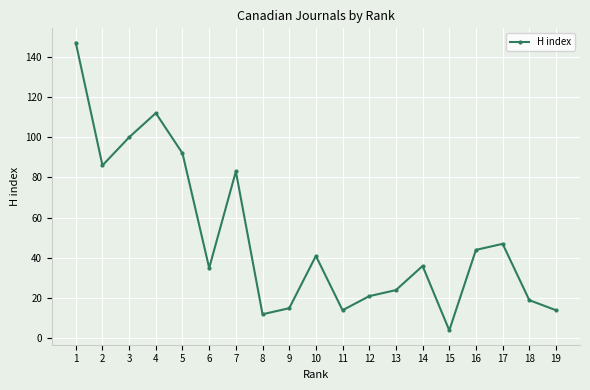

Is it true that the value at 7 is 83?

True